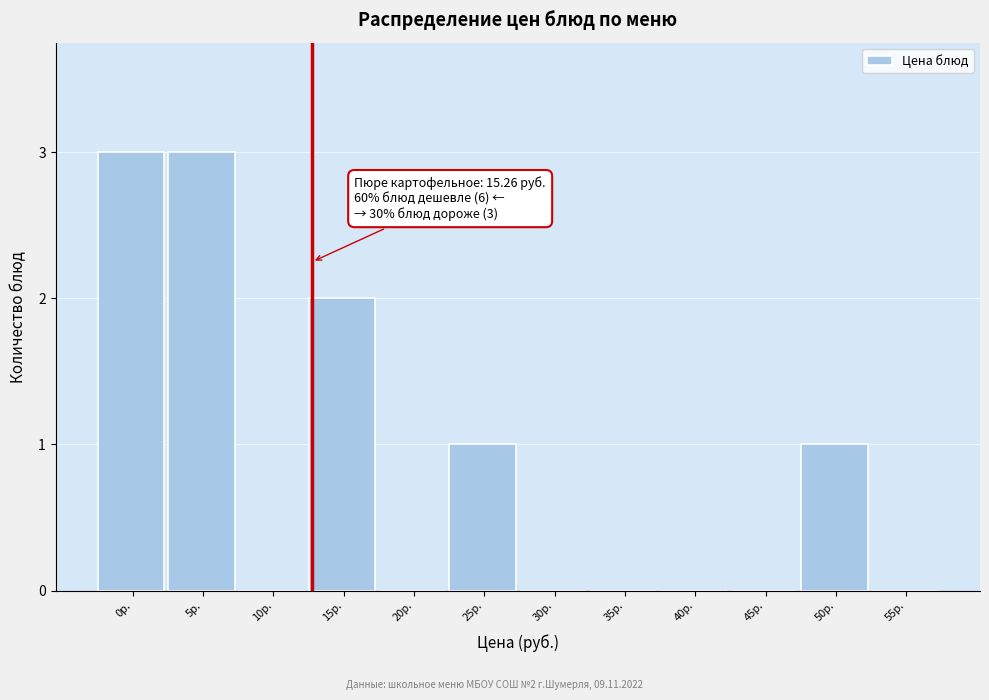

Reading left to right, what are all the values shown in this chart?

0р.=3	5р.=3	10р.=0	15р.=2	20р.=0	25р.=1	30р.=0	35р.=0	40р.=0	45р.=0	50р.=1	55р.=0